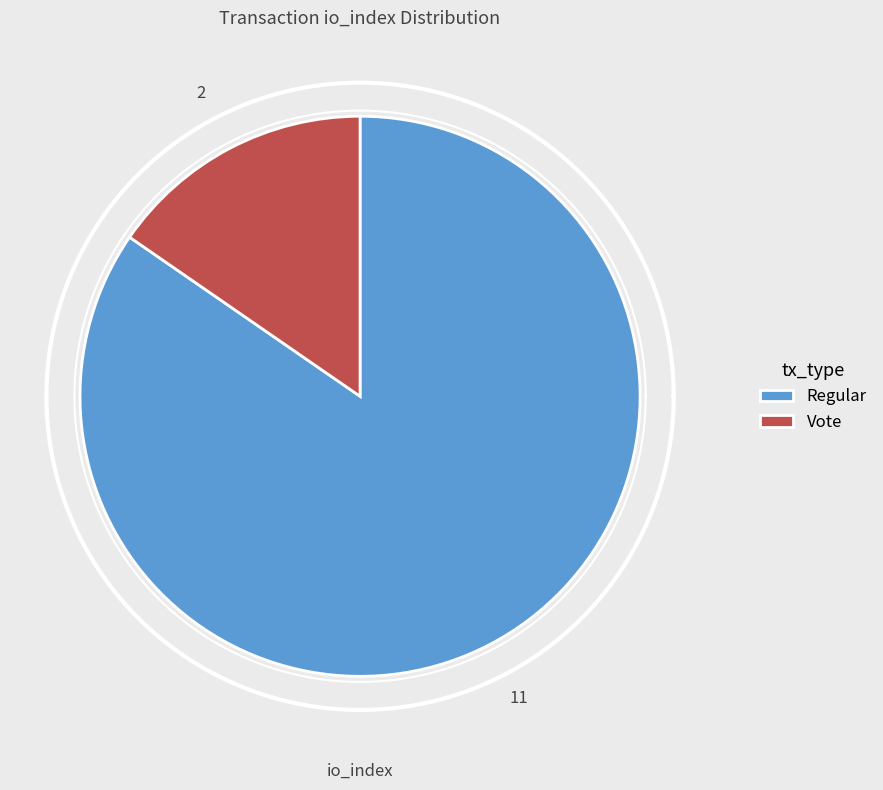

What is the majority slice?

Regular (io_index=11)